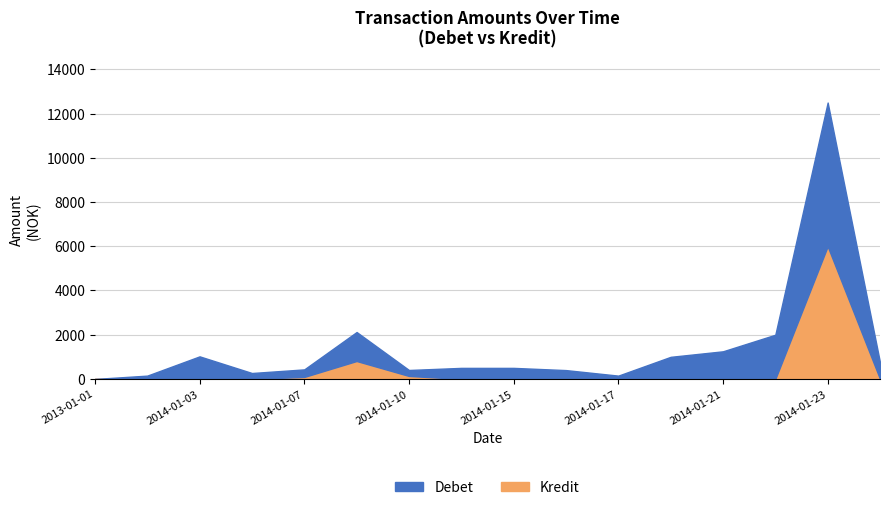

True or false: Debet and Kredit intersect in this chart.

False